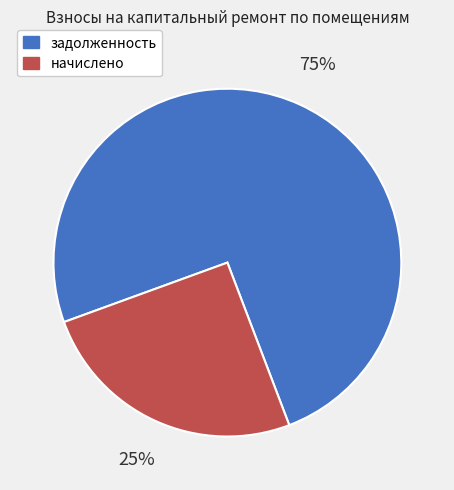

Count the number of slices in the pie.

2